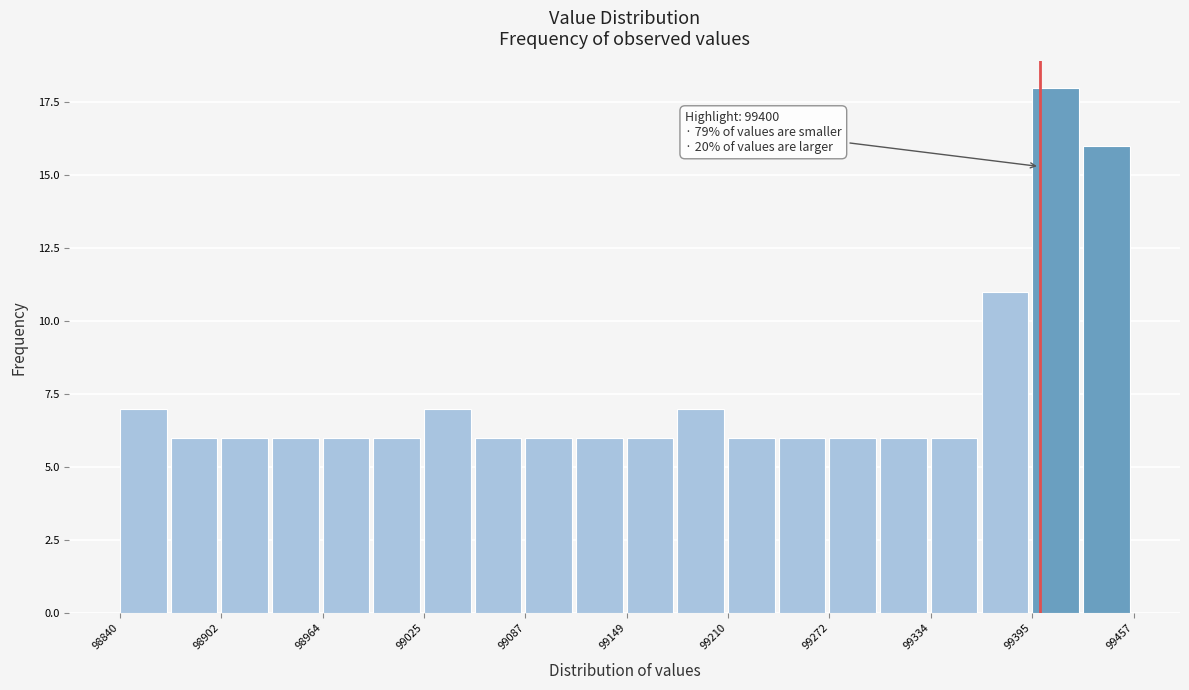

Around what value on the x-axis is the tallest bar? Give the approximate position of its centre, as read against the axis.

99410